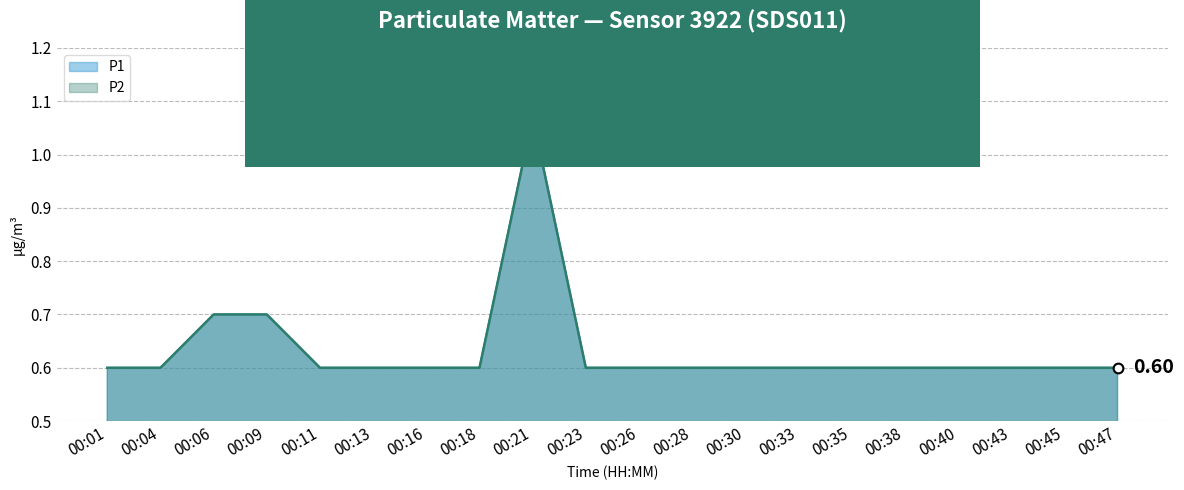

What is the value of the P1 point at the 8th from the left?

0.6